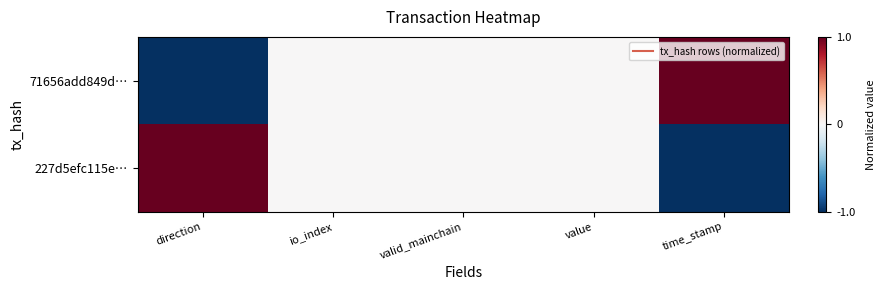

Which series has the largest range (max minus min)?

71656add849d…